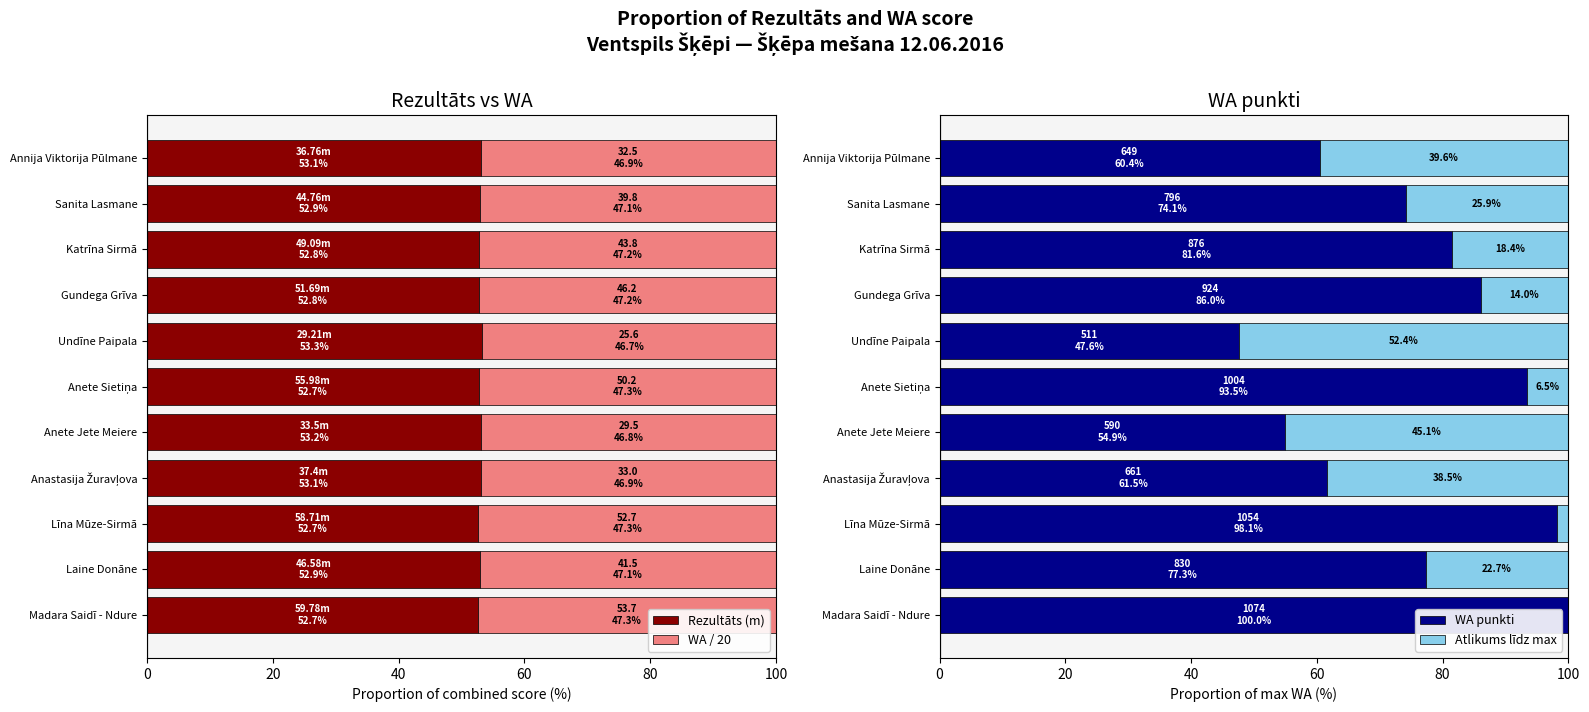

What is the approximate value of Rezultāts (m) at Sanita Lasmane?

52.9